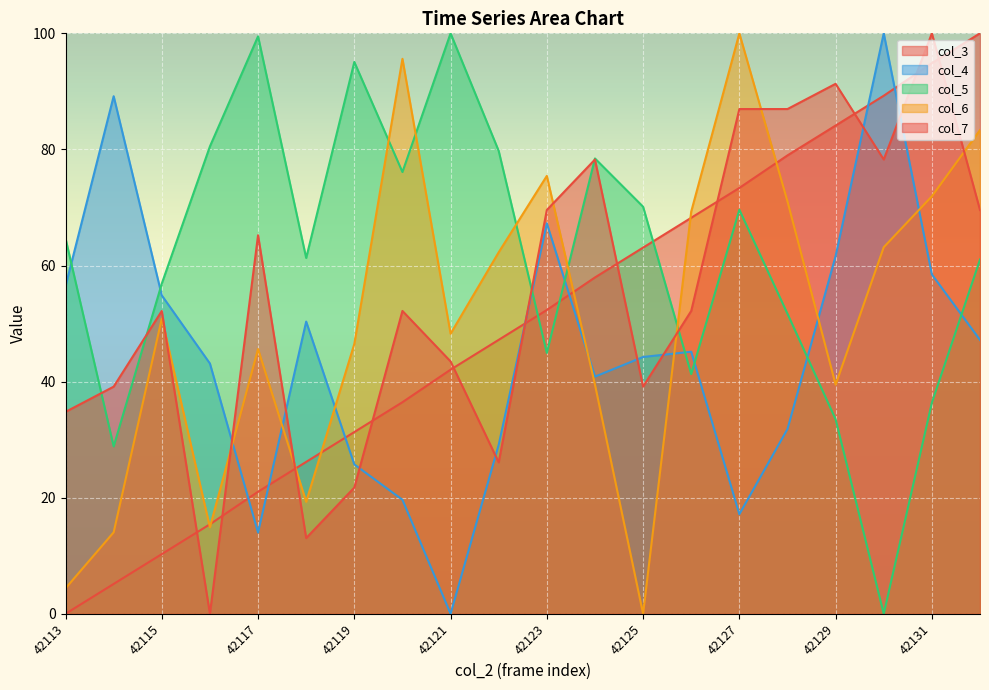

What is the value of the col_4 point at the 20th from the left?

47.2